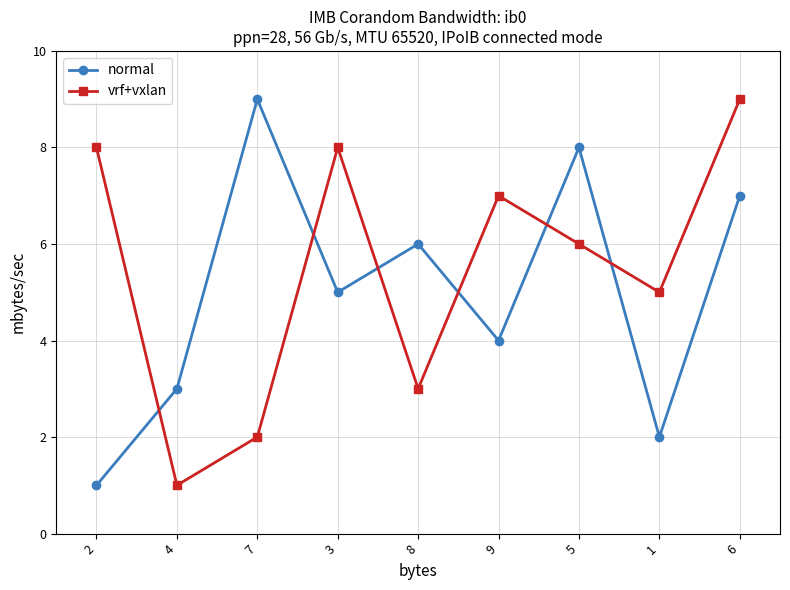

Count the number of data series in this chart.

2